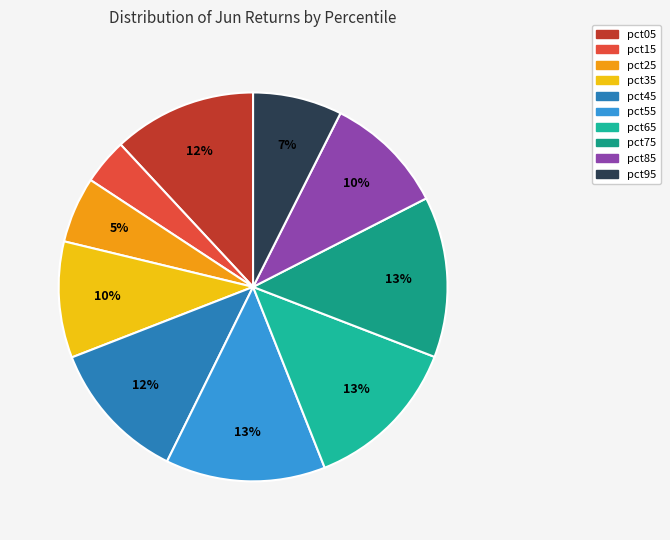

True or false: pct75 accounts for 13% of the total.

True